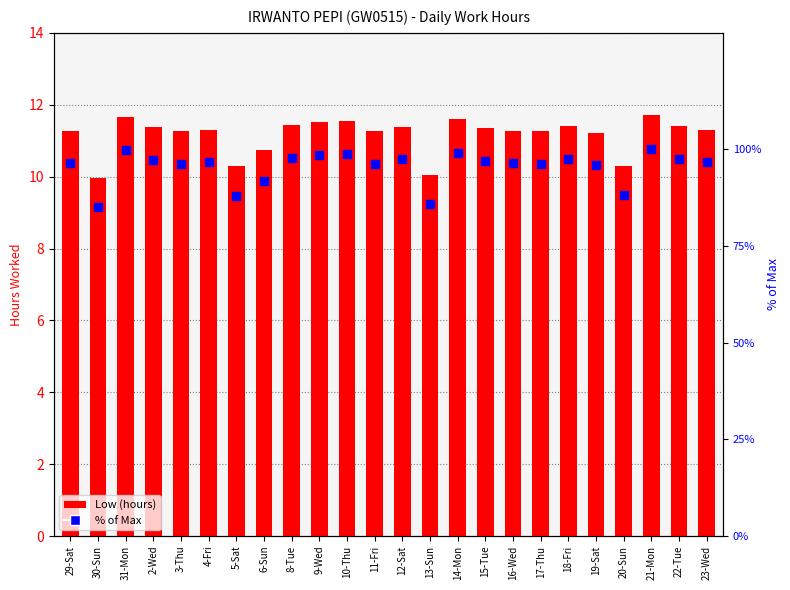

Which series contains the highest Y value?

% of Max